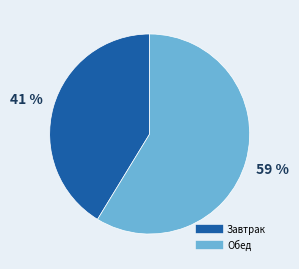

Does any single category account for the majority?

Yes